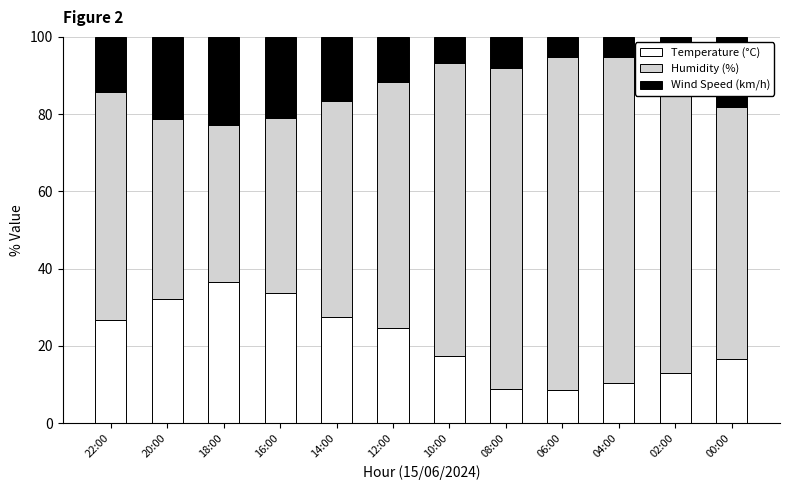

Is it true that Temperature (°C) equals 15.9 at 14:00?

False